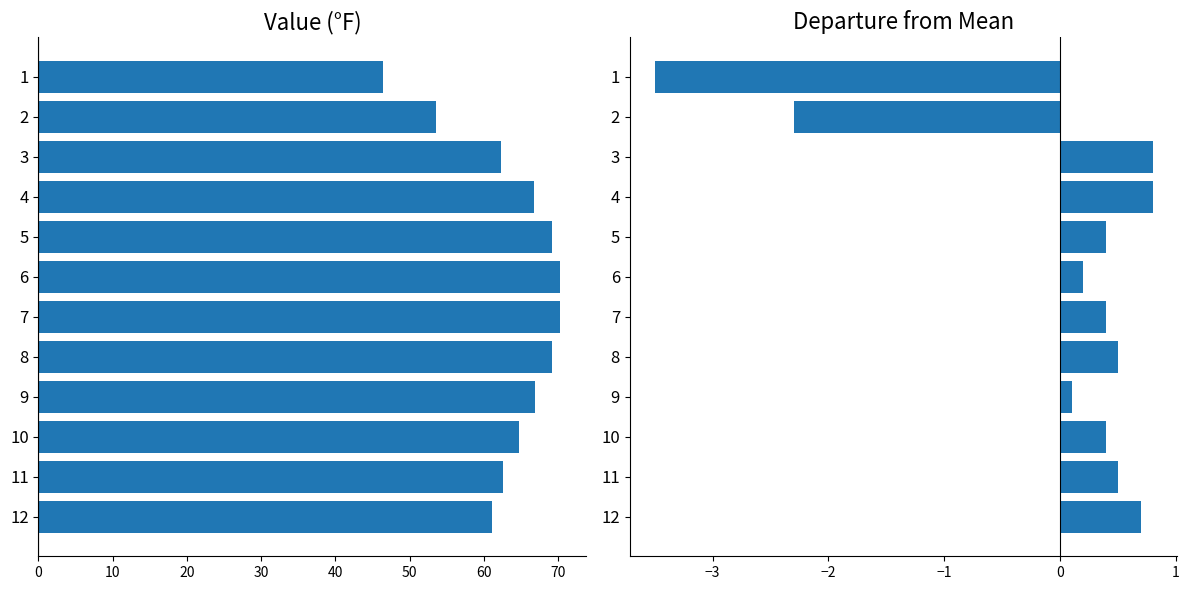

Between 7 and 11, which series saw the biggest shift?

Value